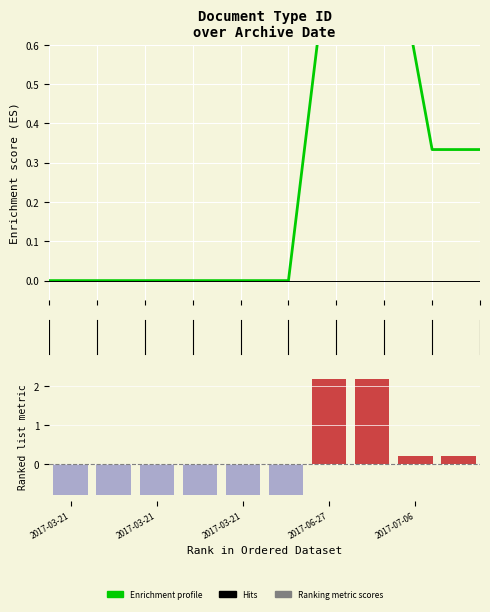

Count the number of values greater than 0.

4